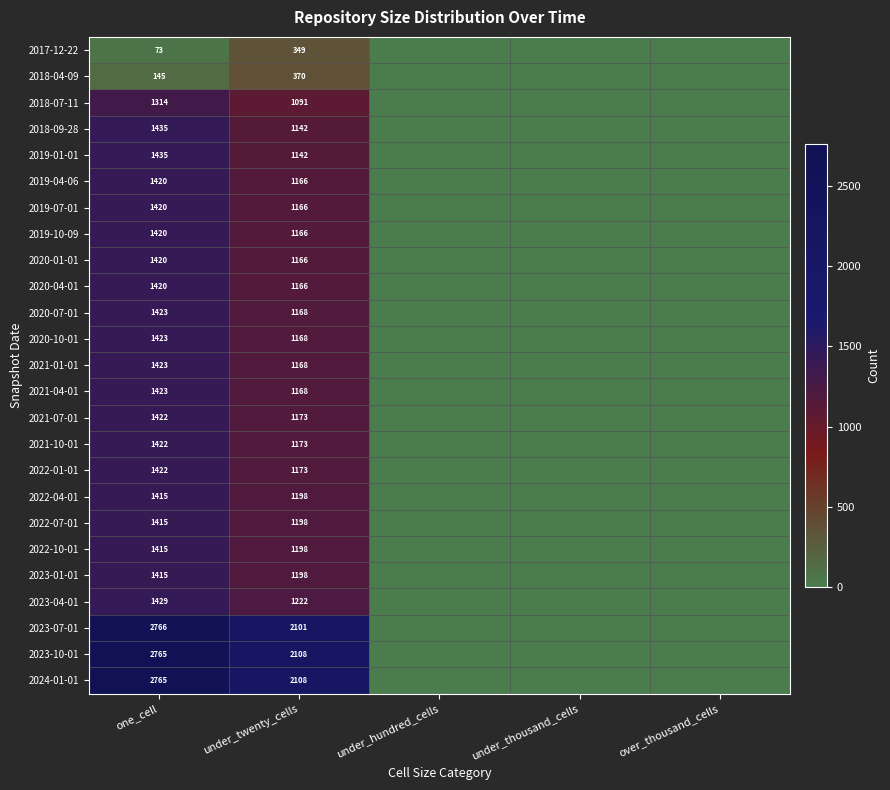

At which category does the chart reach its peak across all series?

one_cell